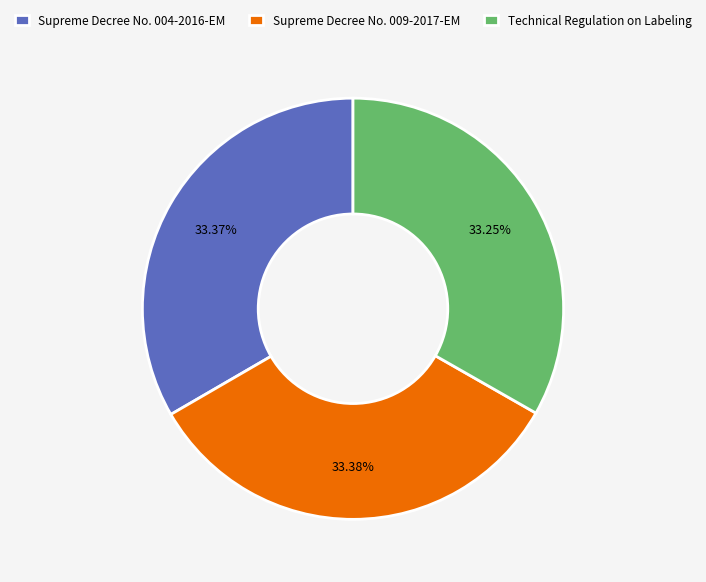

True or false: Supreme Decree No. 004-2016-EM accounts for 22% of the total.

False